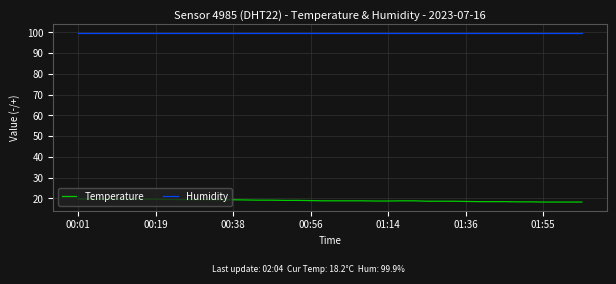

Rank the series by their average value, from lowest to highest.

Temperature, Humidity